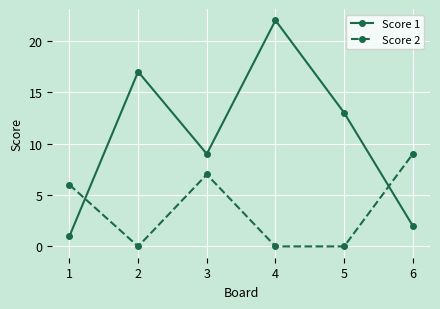

True or false: Score 1 has a value of 18 at 5.

False